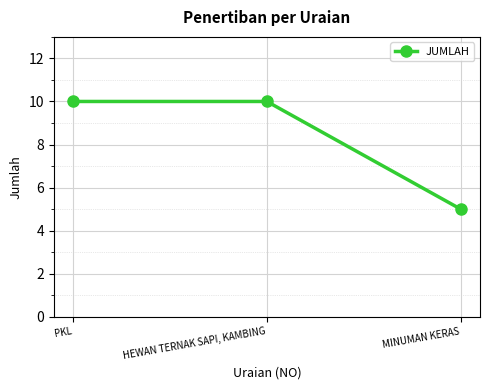

What is the difference between the maximum and minimum values?

5